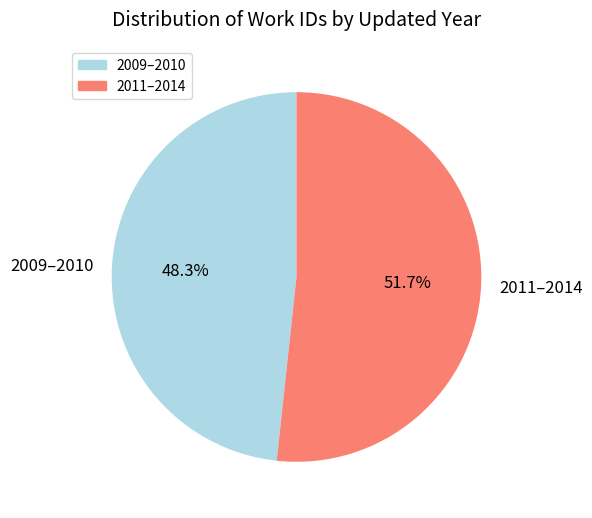

Does 2011–2014 represent more than half of the total?

Yes